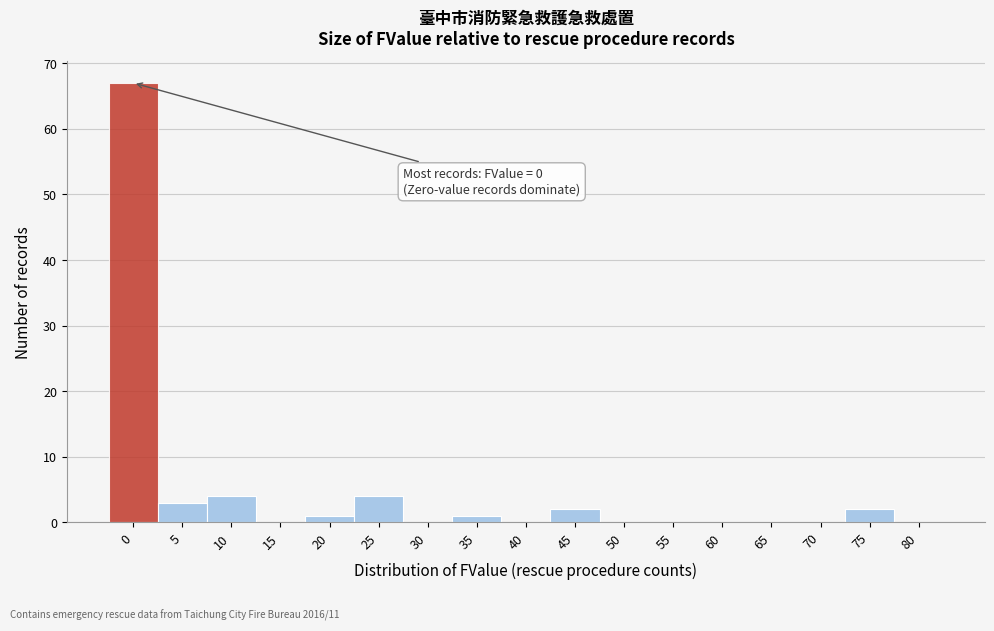

Reading left to right, what are all the values shown in this chart?

0=67	5=3	10=4	15=0	20=1	25=4	30=0	35=1	40=0	45=2	50=0	55=0	60=0	65=0	70=0	75=2	80=0